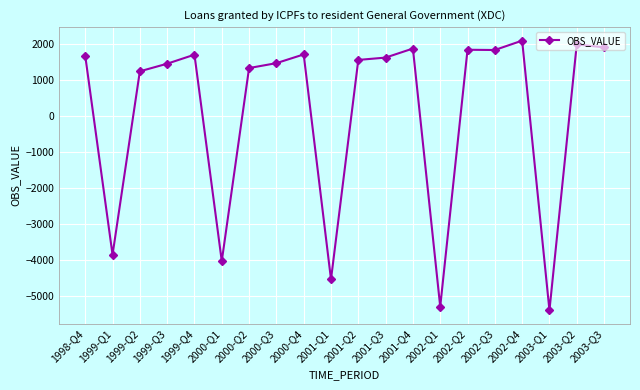

What is the label of the 14th point from the left?

2002-Q1